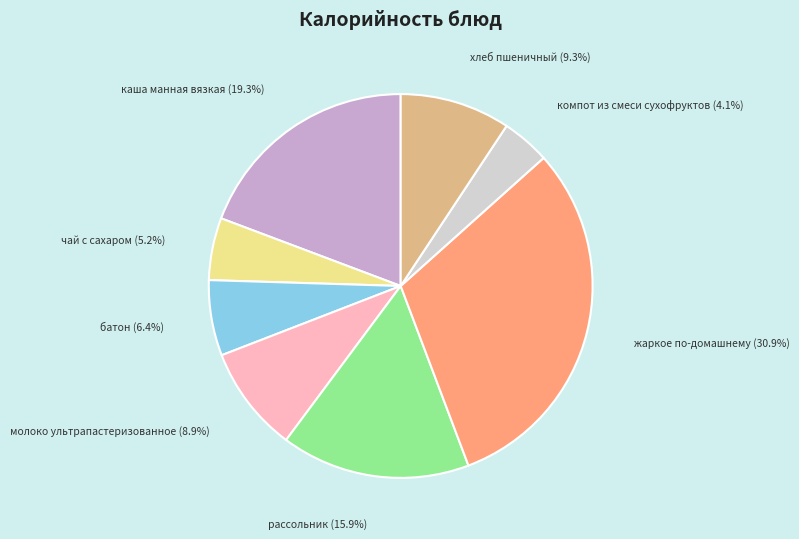

The батон slice represents 6% of the pie. True or false?

True